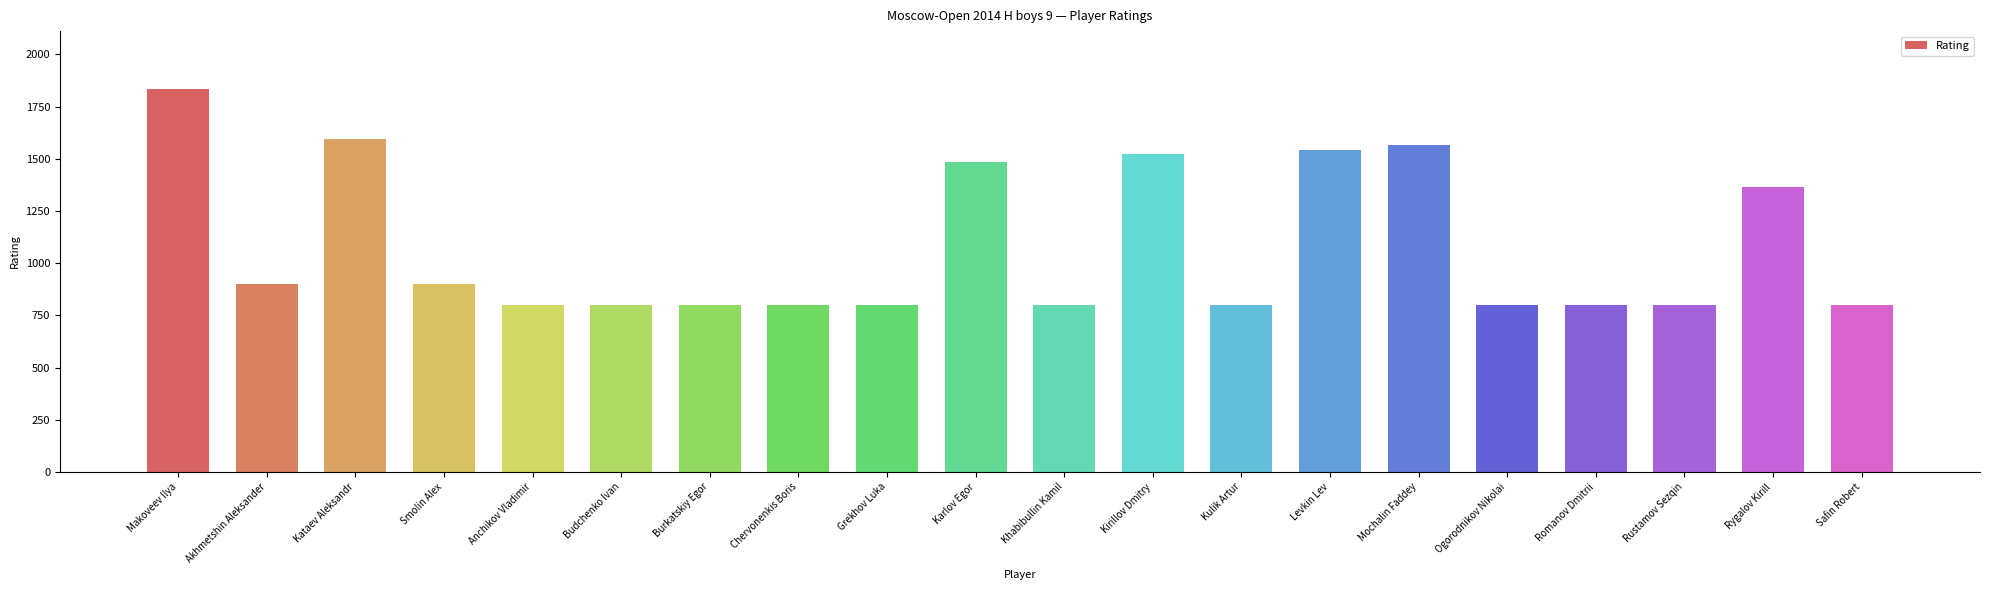

Does the chart contain any negative values?

No